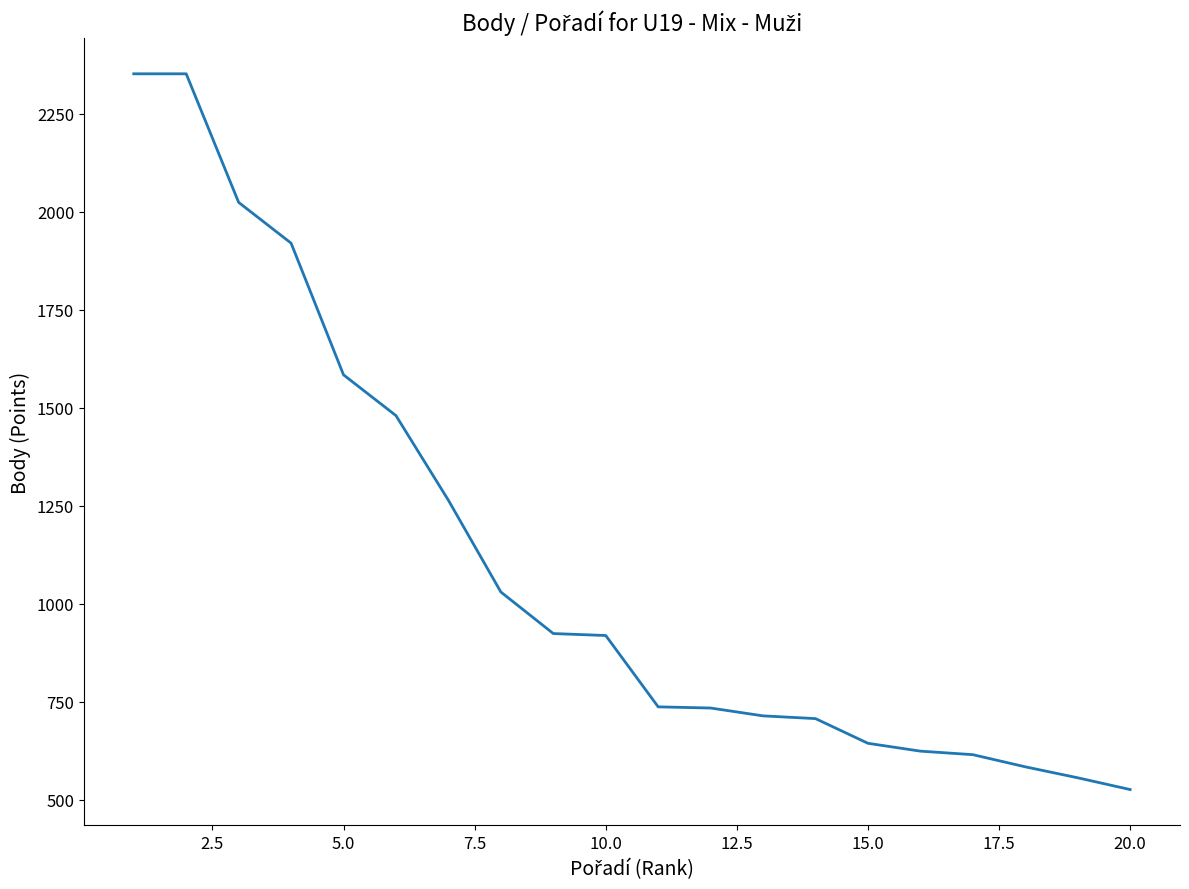

What is the smallest value displayed?

526